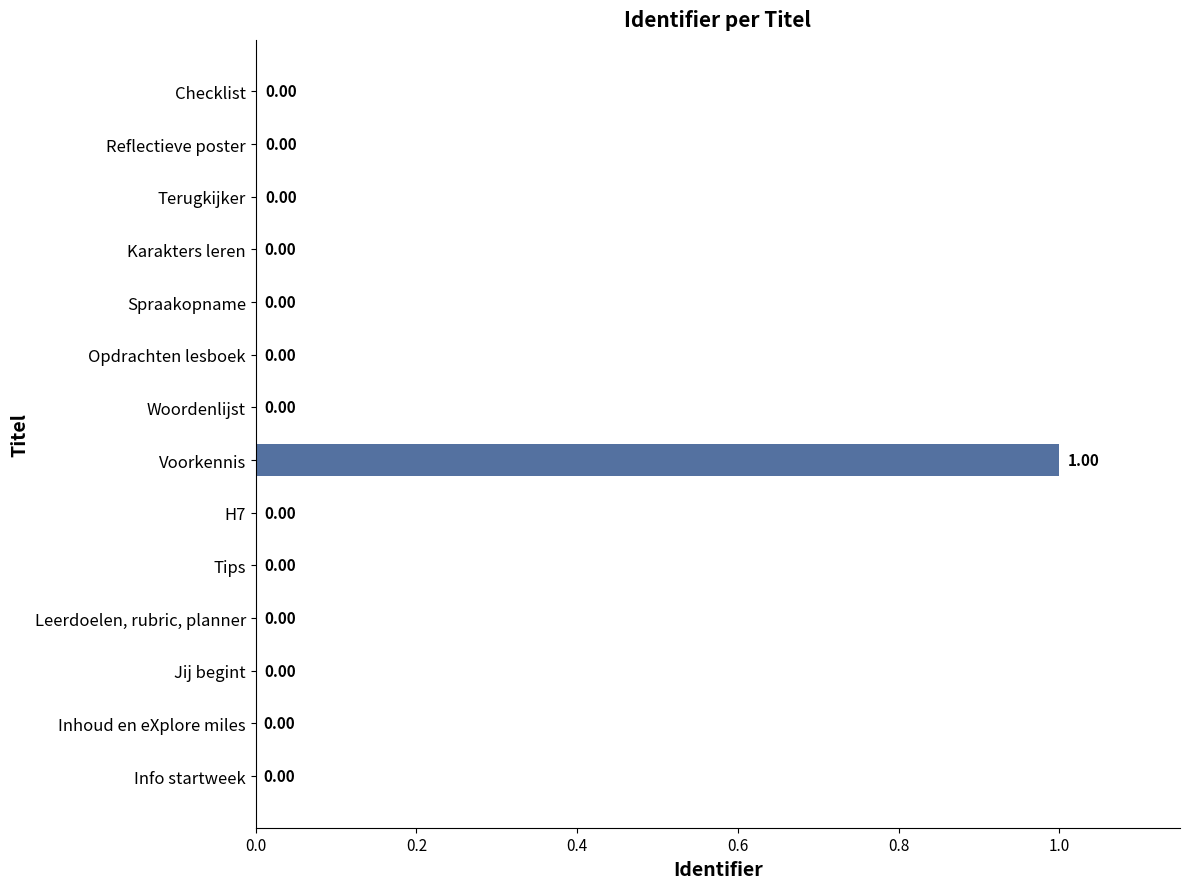

Which category has the highest value across all series?

Voorkennis